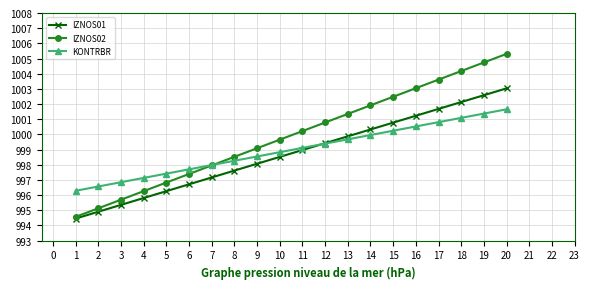

Which category has the lowest value across all series?

1